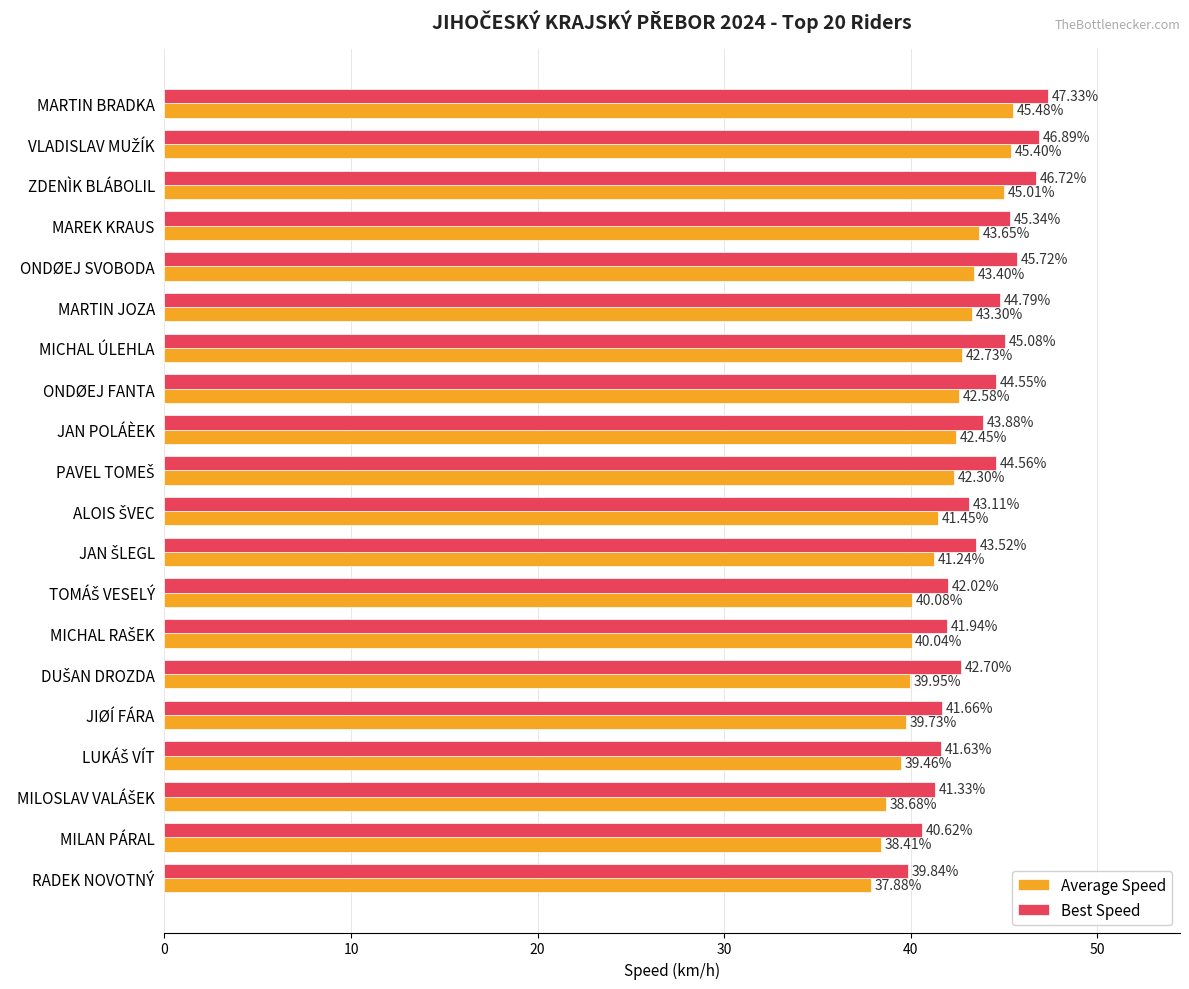

Which series has the largest range (max minus min)?

Average Speed